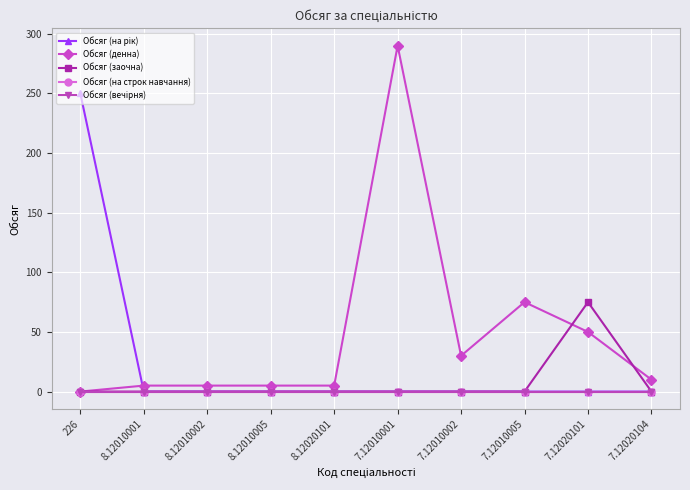

Is this an area chart (filled region under the line)?

No